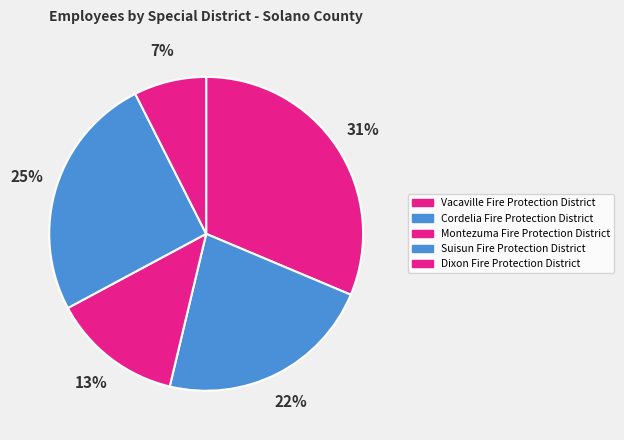

How many segments does this pie chart have?

5